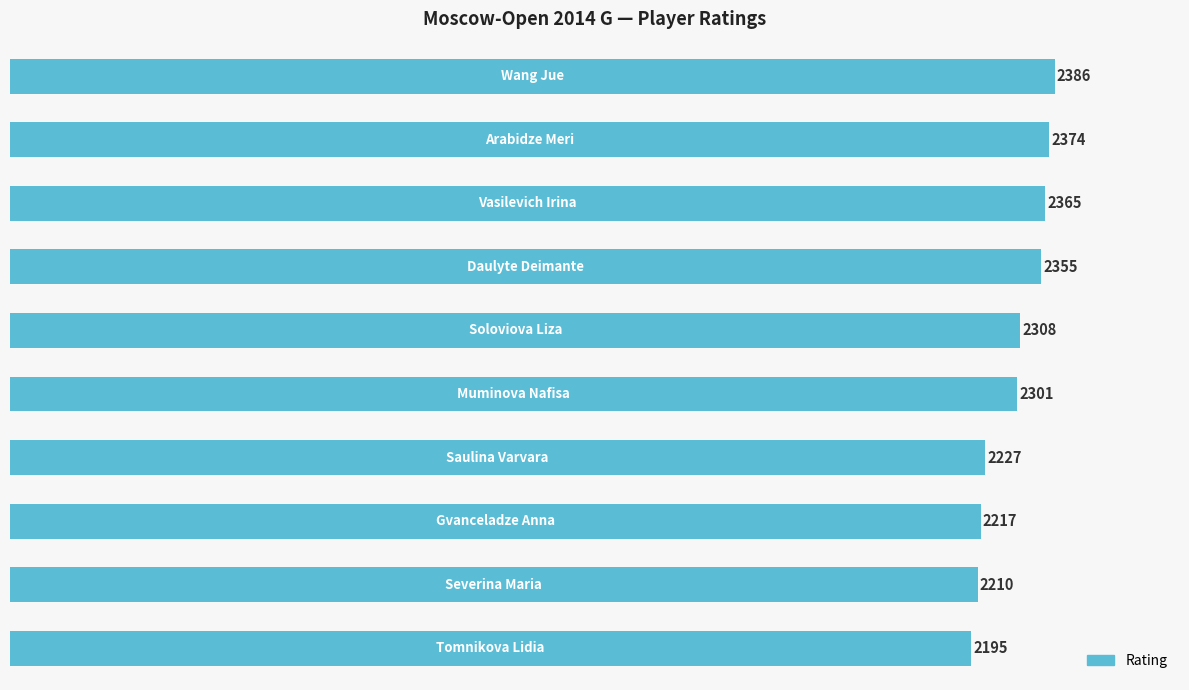

What is the minimum value shown in the chart?

2195